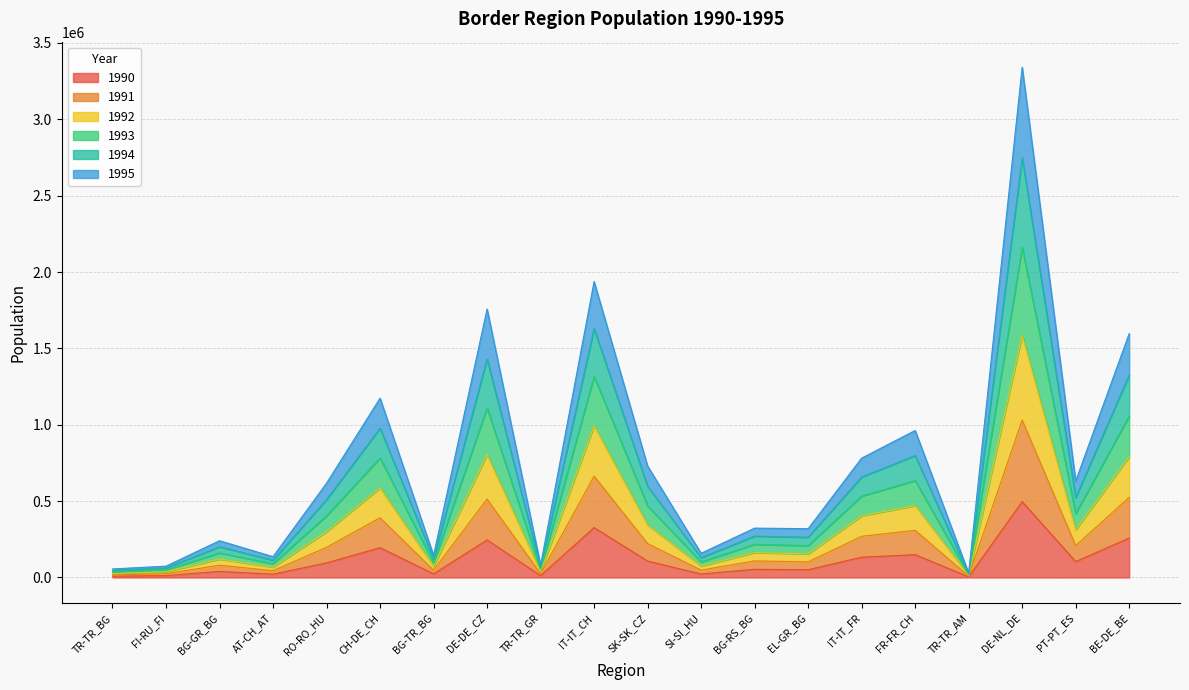

Which series has the largest range (max minus min)?

1993